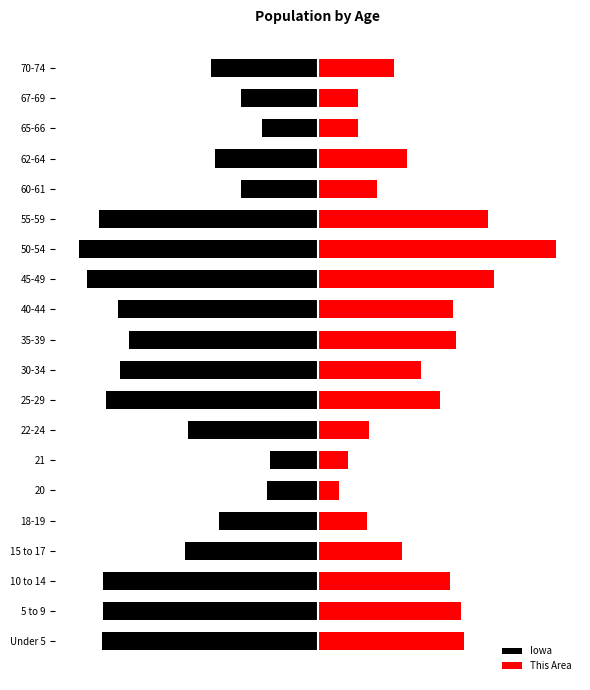

List the series in order of their peak value, highest first.

This Area, Iowa